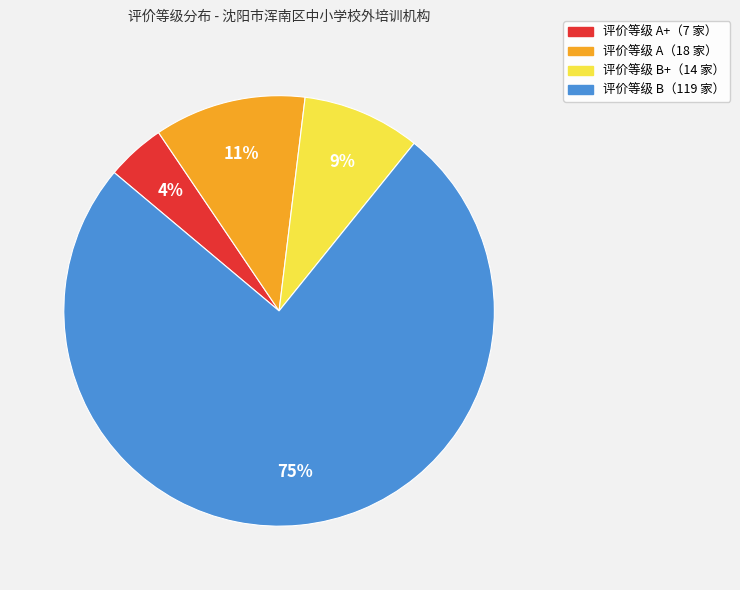

To the nearest percent, what is the average slice percentage?

25%